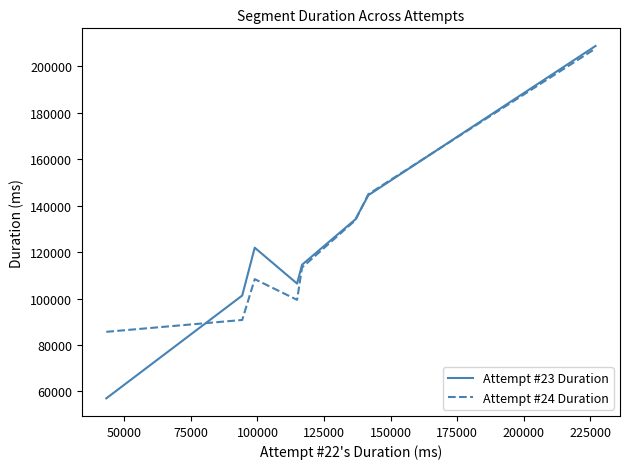

Does the chart display data point markers on the line(s)?

No